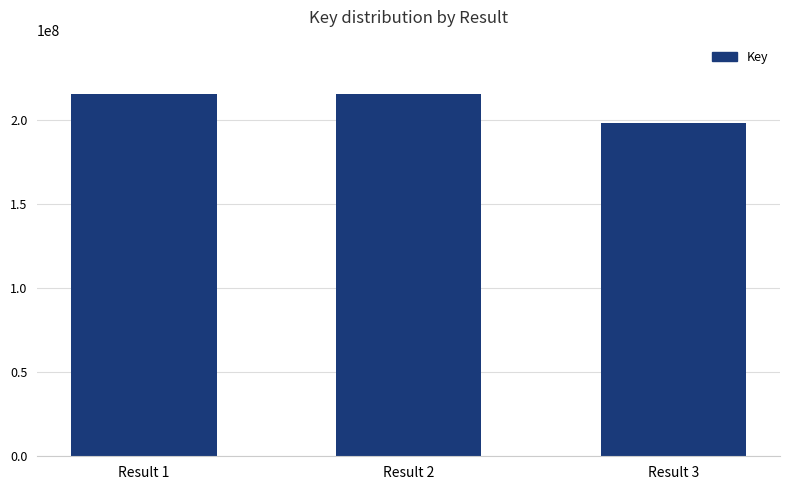

Is it true that the value at Result 1 is 135436069?

False